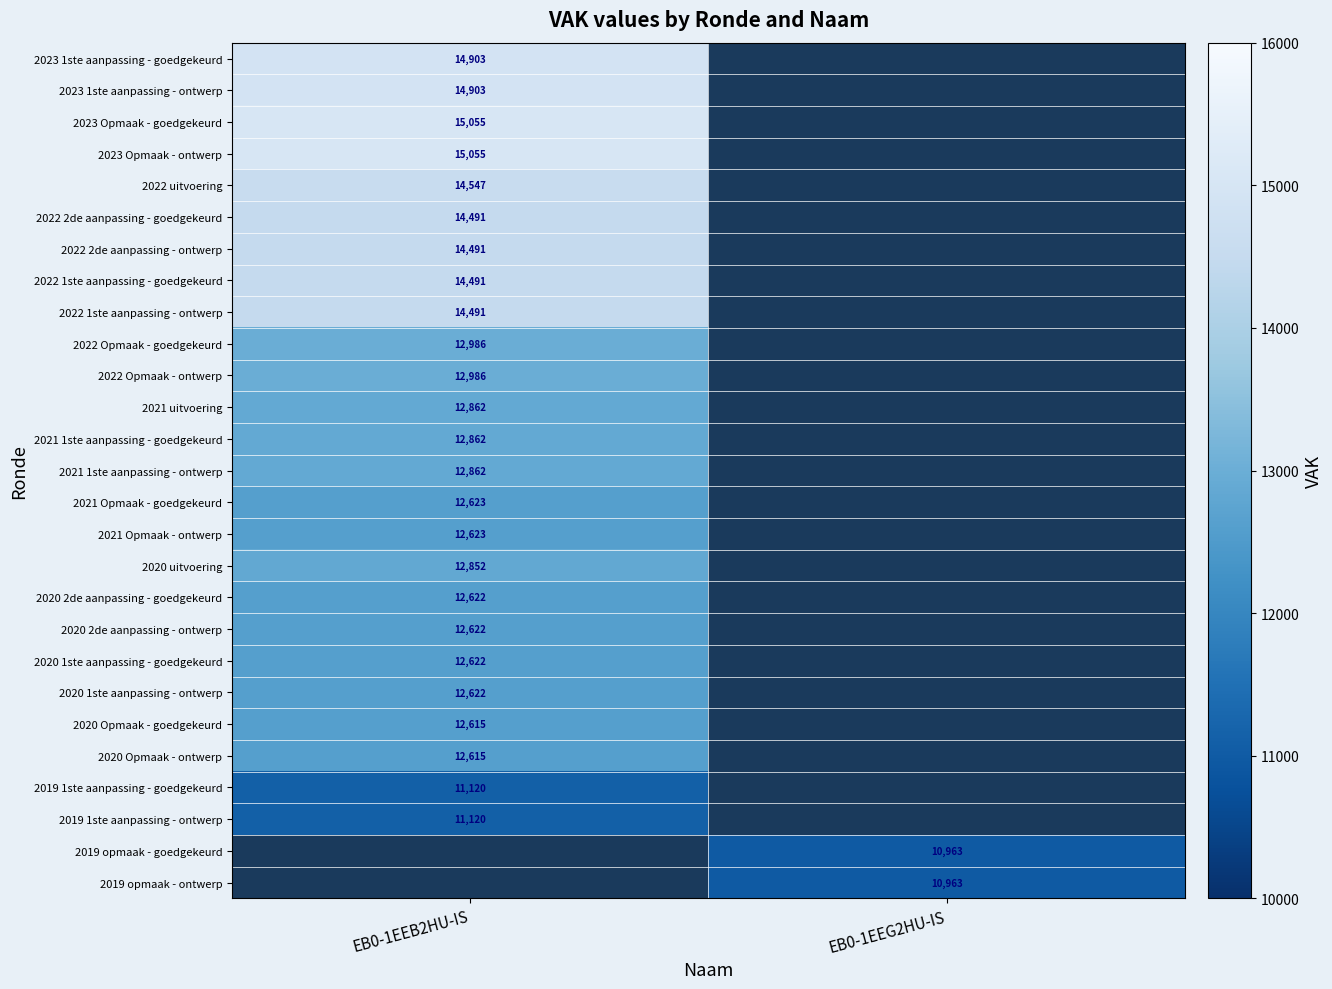

The value of 2019 opmaak - goedgekeurd at EB0-1EEG2HU-IS is 14857. True or false?

False